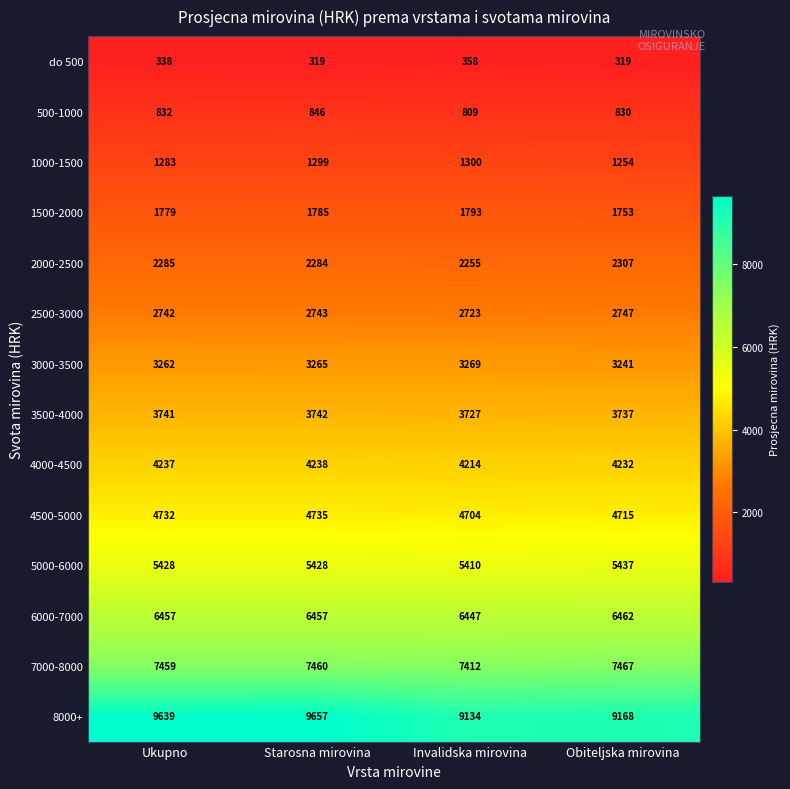

At how many categories does at least one series exceed 8975?

4